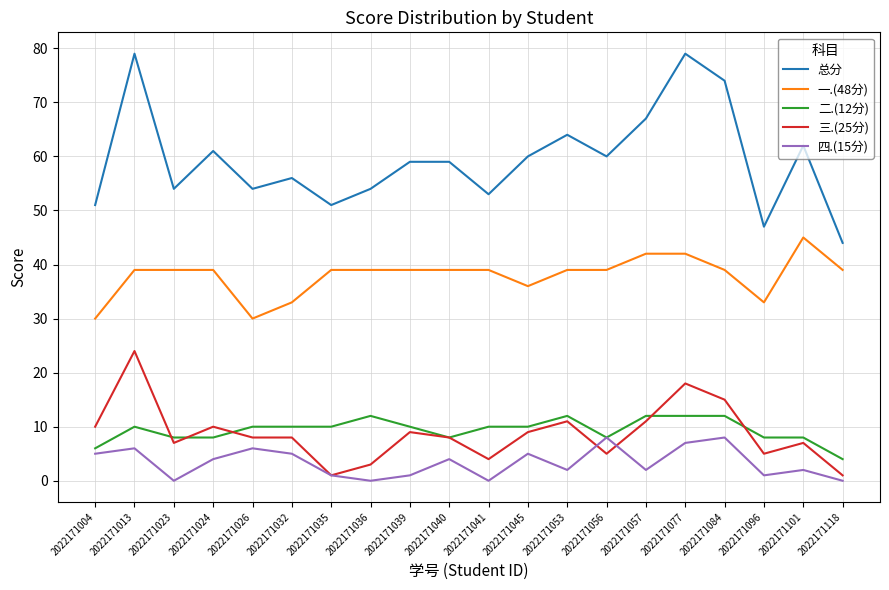

At 2022171084, list the series in order from smallest to largest.

四.(15分), 二.(12分), 三.(25分), 一.(48分), 总分